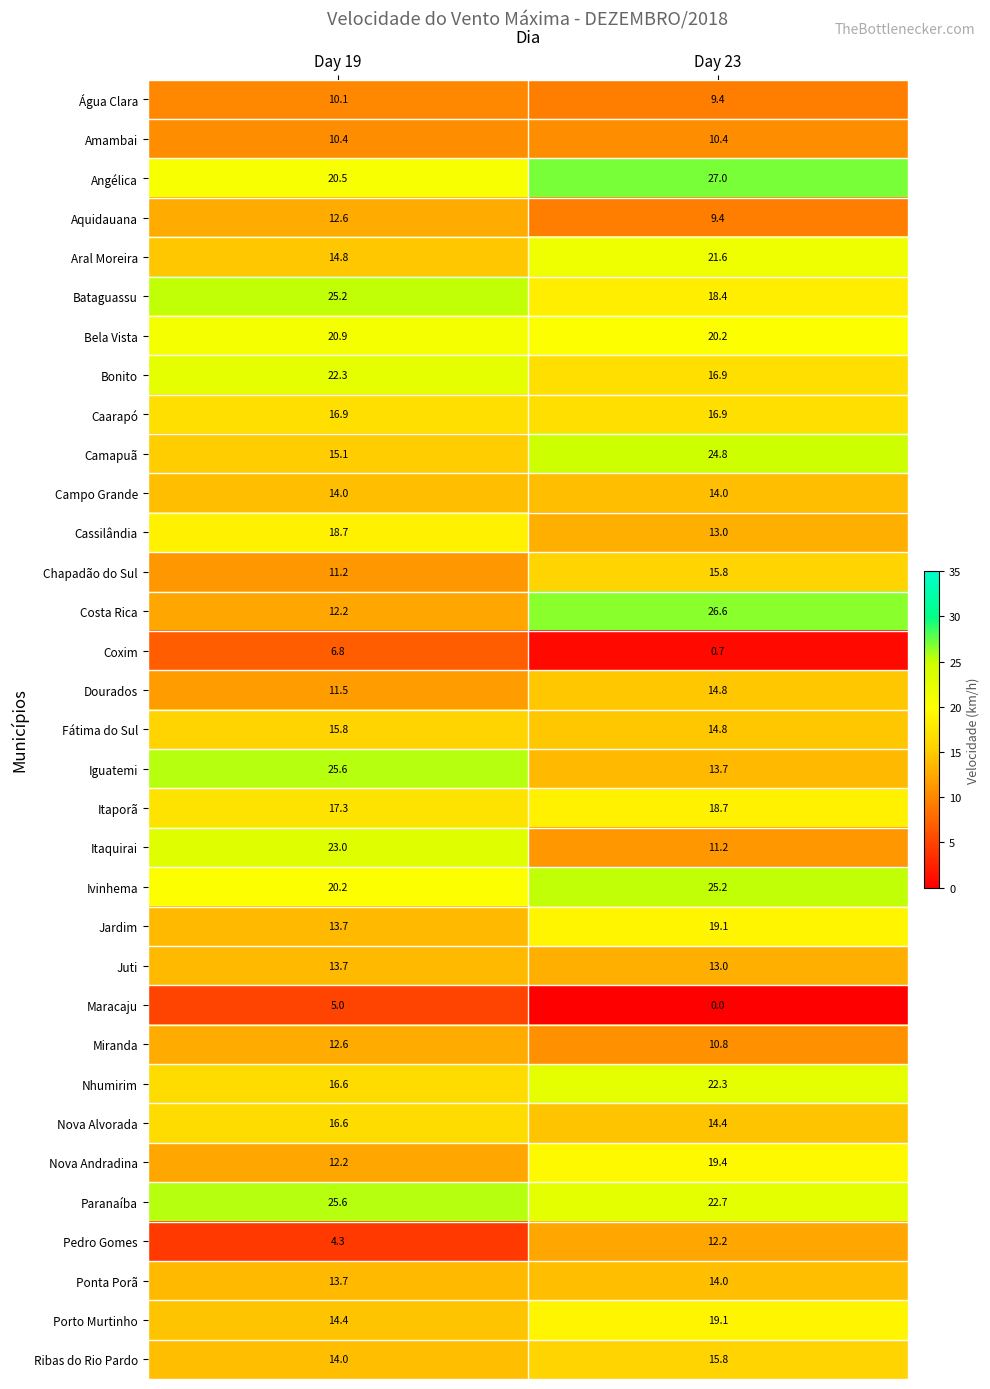

What value does the Porto Murtinho series have at Day 19?

14.4